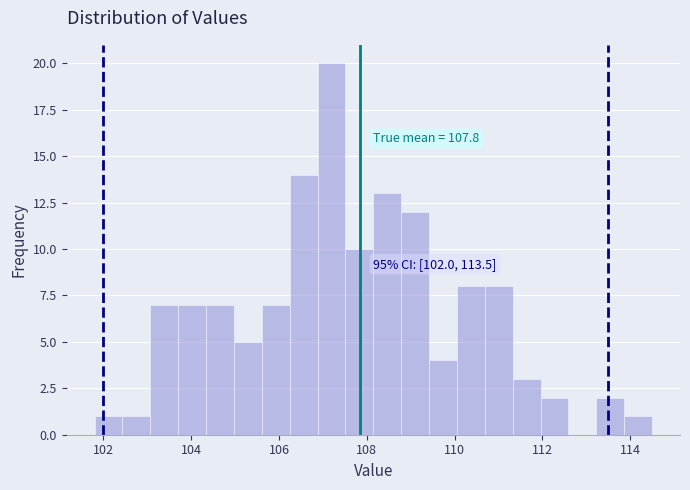

Read against the x-axis, roughly where is the centre of the tallest bar?

107.2